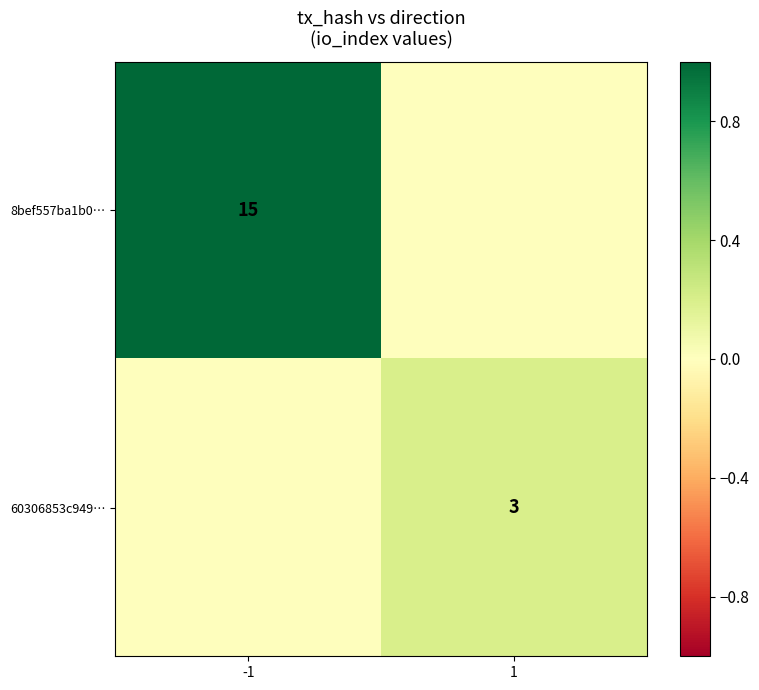

The 60306853c949… series shows 3 at 1. True or false?

True